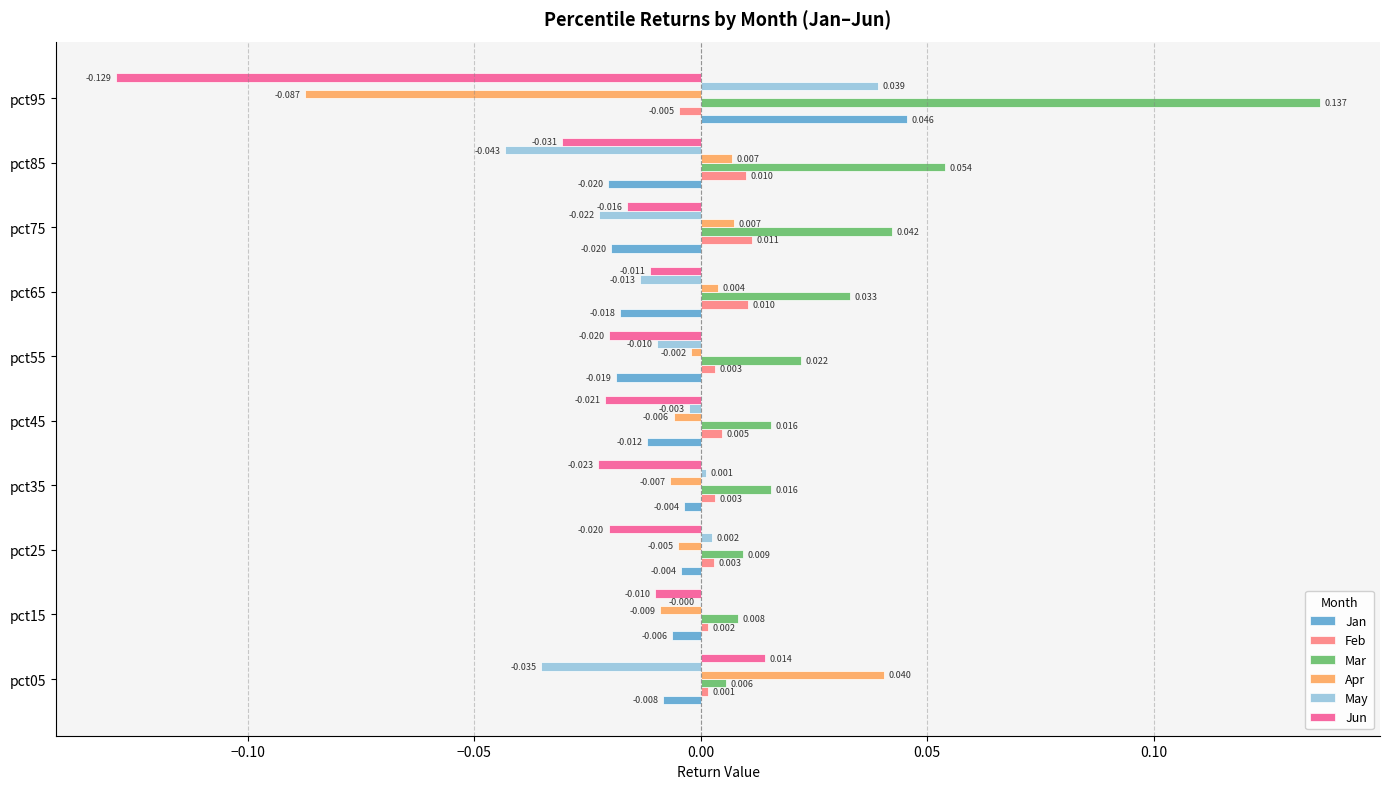

Which series has the largest total across all categories?

Mar